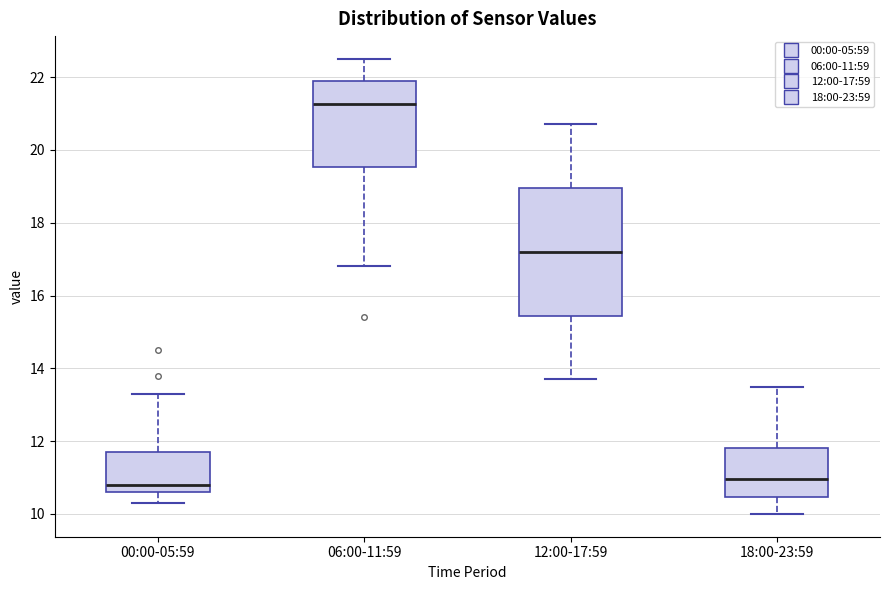

Where is the upper edge of the box for 18:00-23:59 on the y-axis? The values are not printed on the chart, so give them approximately, as read against the axis.

11.8